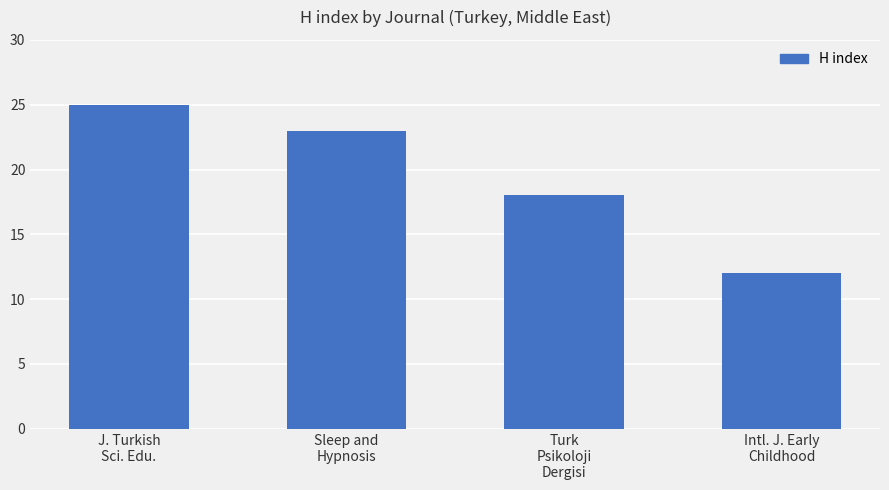

Approximately how many times larger is the value at Sleep and
Hypnosis compared to Turk
Psikoloji
Dergisi?

1.3